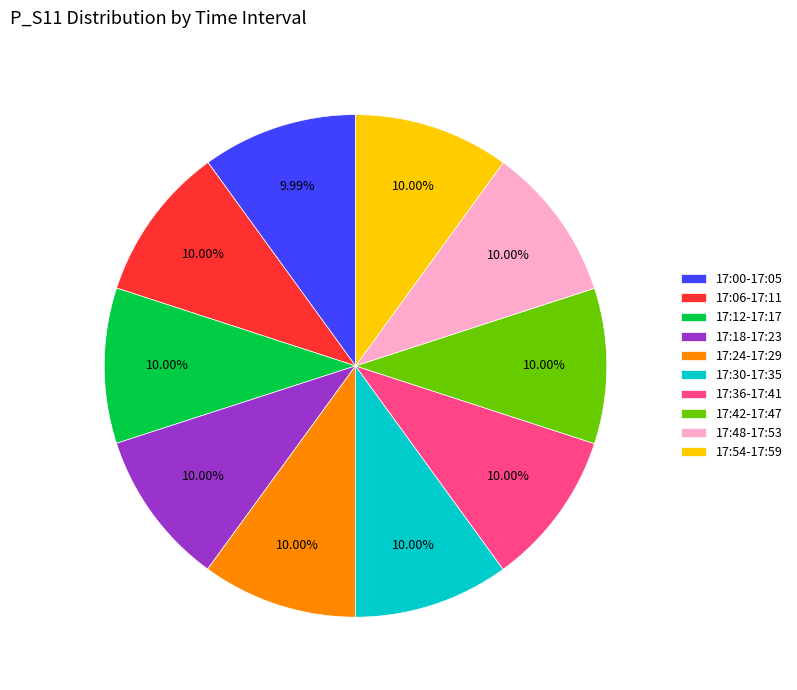

Do 17:48-17:53 and 17:54-17:59 together represent more than half of the pie?

No